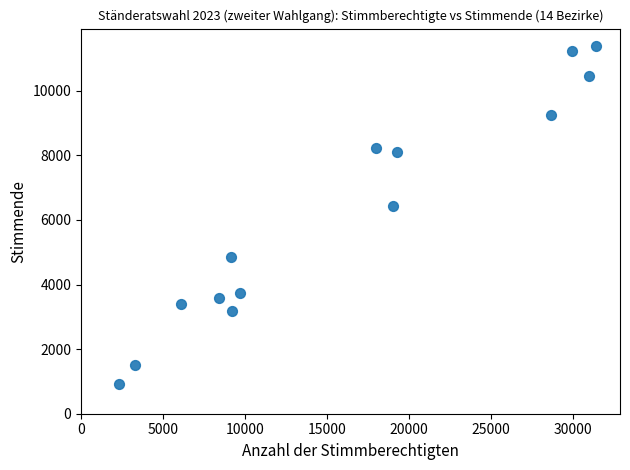

What is the range of Y values (max minus min)?

10468